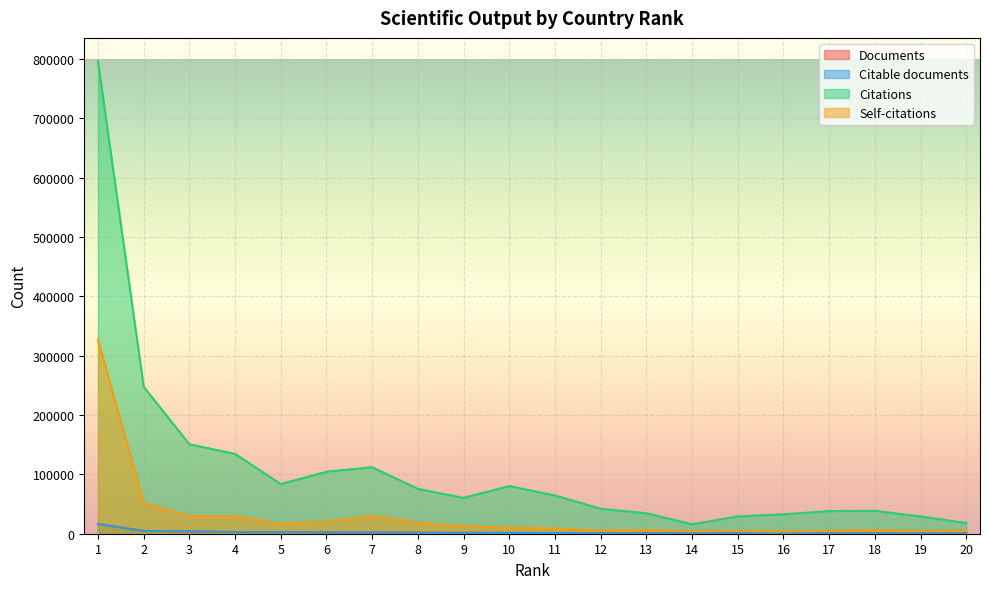

Reading left to right, what are all the values shown in this chart?

Documents: 1=16473	2=4713	3=4040	4=2912	5=2815	6=2269	7=2228	8=1657	9=1534	10=1350	11=1132	12=764	13=745	14=739	15=694	16=674	17=618	18=608	19=578	20=551
Citable documents: 1=16143	2=4586	3=3983	4=2862	5=2794	6=2245	7=2163	8=1640	9=1520	10=1330	11=1120	12=756	13=741	14=737	15=694	16=669	17=614	18=599	19=570	20=548
Citations: 1=795859	2=247892	3=150761	4=134560	5=83687	6=104479	7=111999	8=75661	9=60360	10=80278	11=64486	12=42046	13=34440	14=15948	15=29086	16=32799	17=38058	18=38543	19=29058	20=18124
Self-citations: 1=326899	2=51595	3=29559	4=29271	5=16375	6=20126	7=30183	8=18447	9=12420	10=10085	11=8937	12=5288	13=6069	14=4225	15=4650	16=3581	17=4769	18=5968	19=4631	20=5151